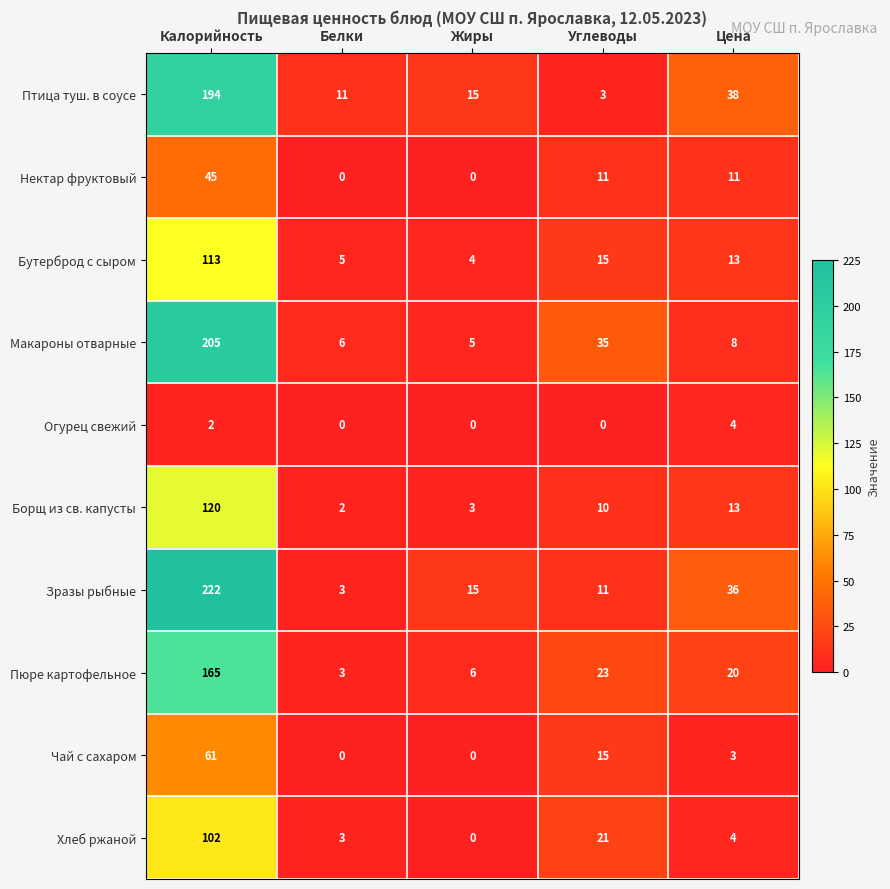

The value of Хлеб ржаной at Белки is 3. True or false?

True